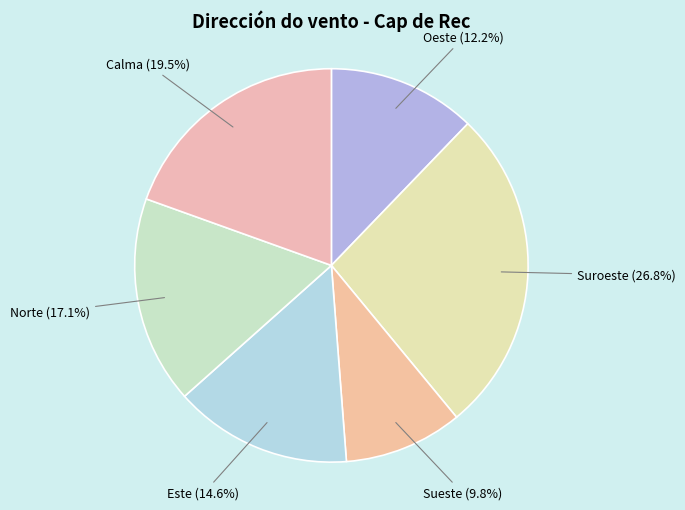

How many slices are in this pie chart?

6